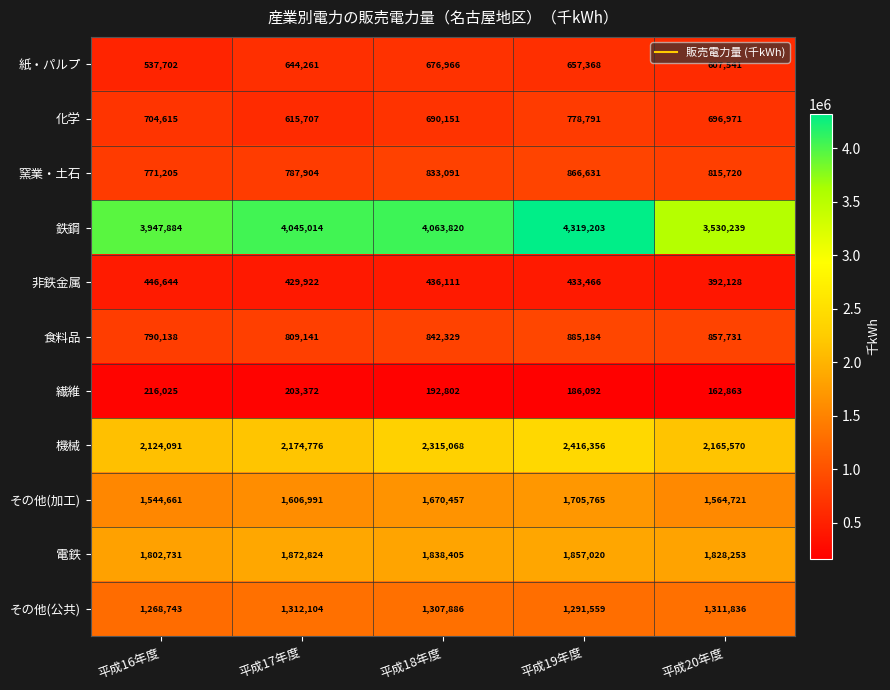

Between 平成16年度 and 平成18年度, which series saw the biggest shift?

機械